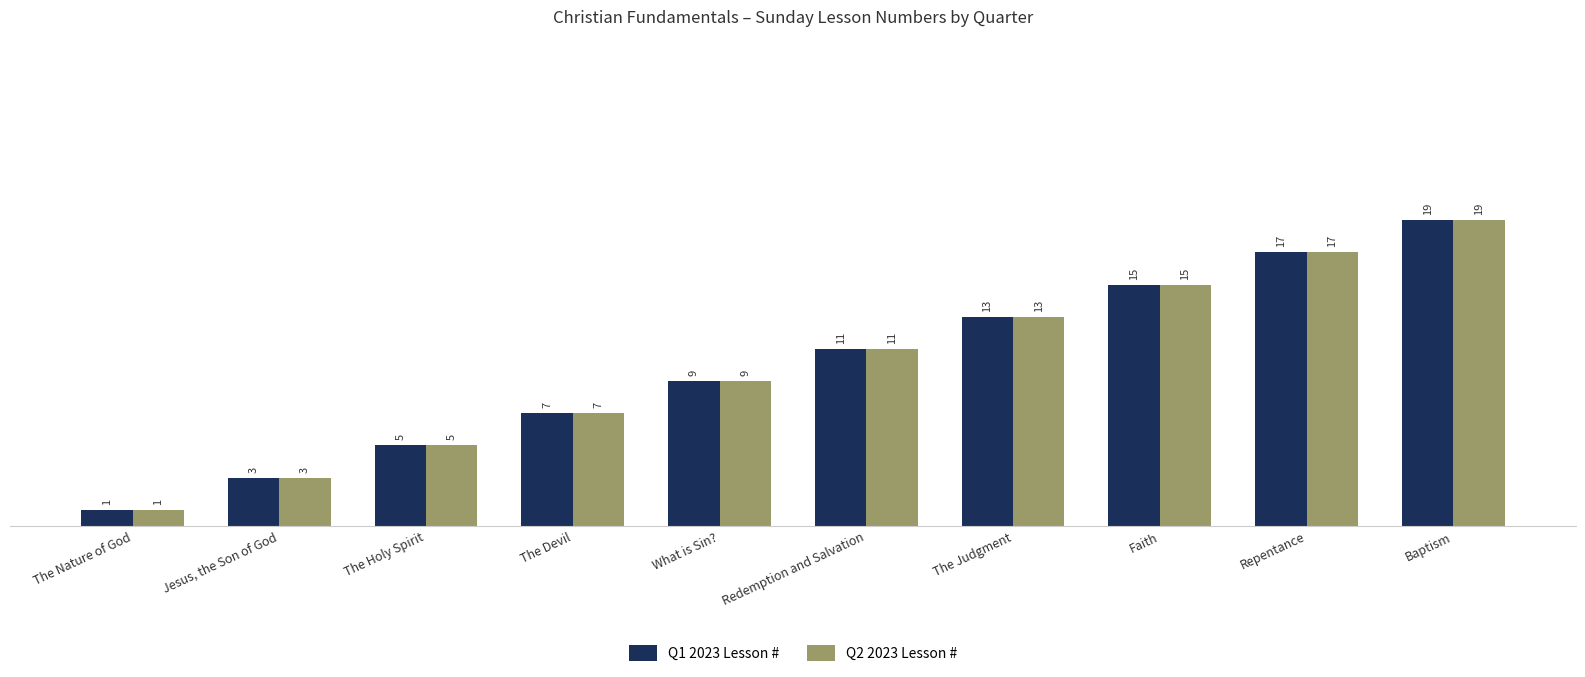

The Q2 2023 Lesson # series shows 2 at The Devil. True or false?

False